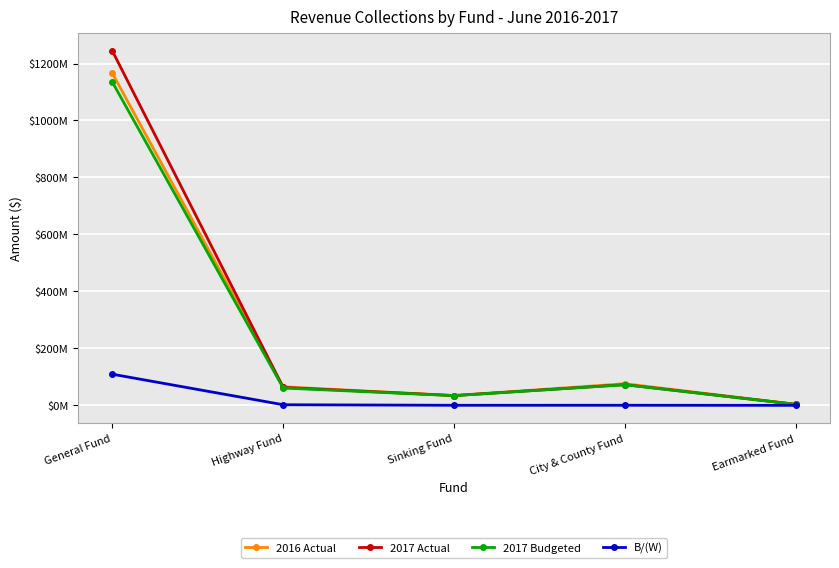

Reading left to right, what are all the values shown in this chart?

2016 Actual: 1165958000	65154000	34361000	76017000	3584000
2017 Actual: 1244310000	63013000	34326000	72696000	3586000
2017 Budgeted: 1134965000	60863000	34086000	72365000	3583000
B/(W): 109345000	2150000	240000	331000	3000